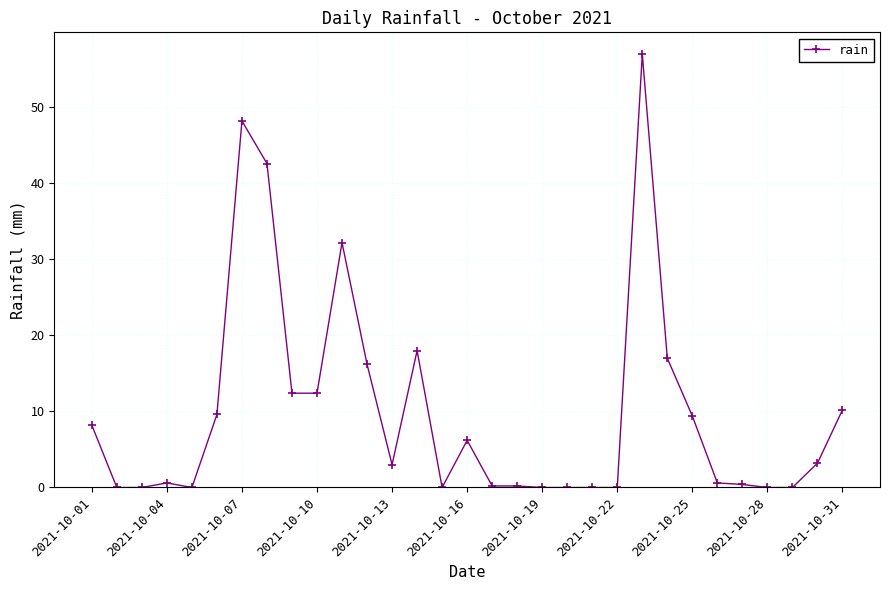

How many lines are shown in the chart?

1